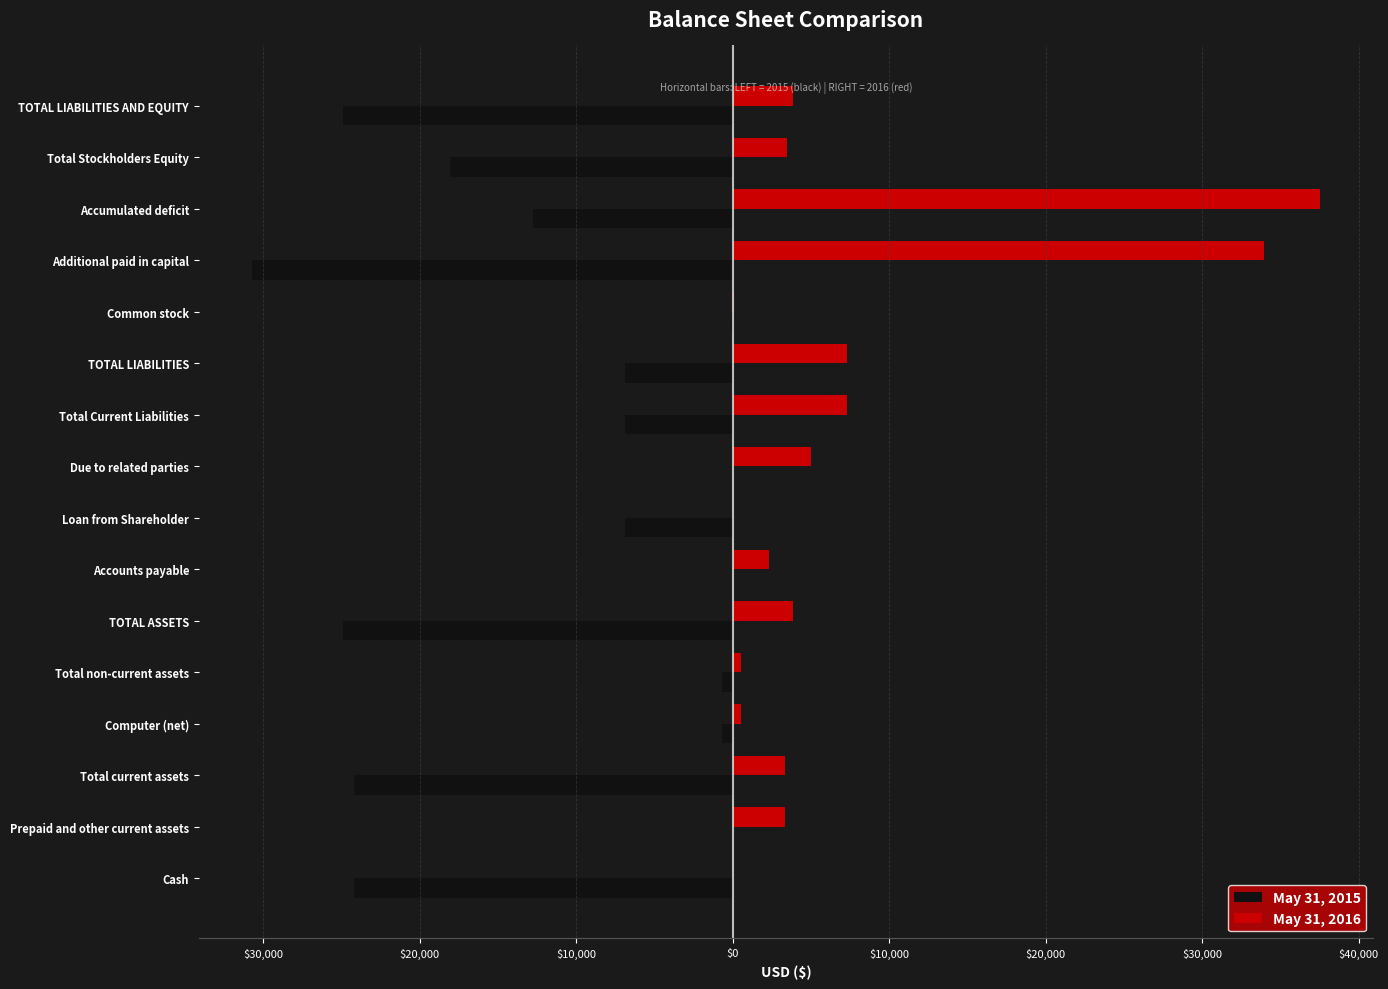

What is the difference between the maximum and minimum values in the May 31, 2016 series?

37507